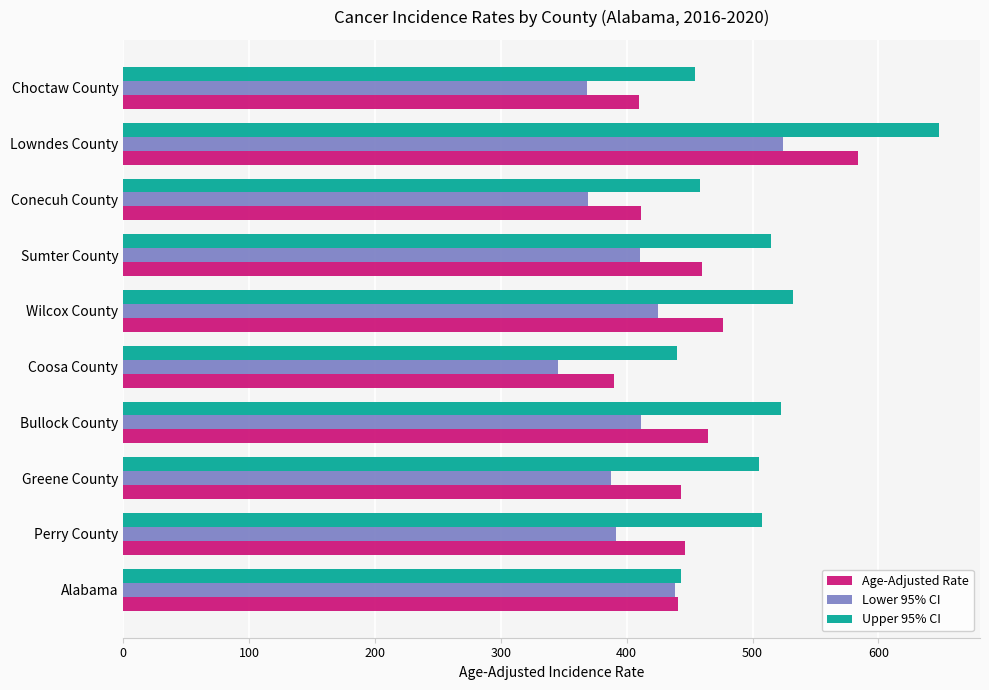

How many values in the Upper 95% CI series exceed 507?

5